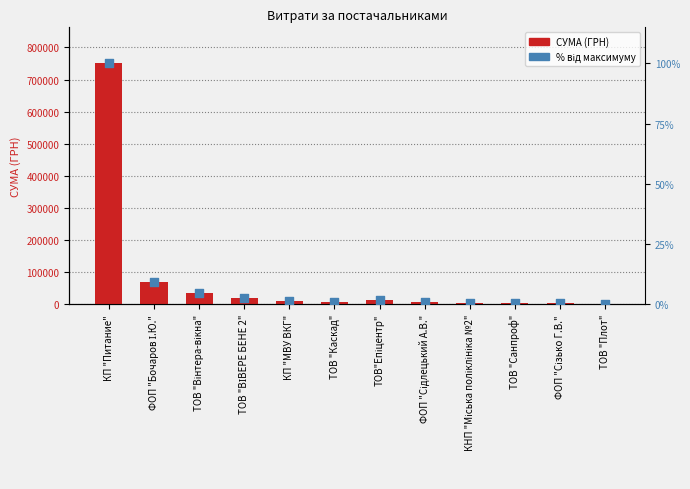

Is the value of % від максимуму at ТОВ "ВІВЕРЕ БЕНЕ 2" greater than the value of СУМА (ГРН) at ТОВ "Плот"?

No